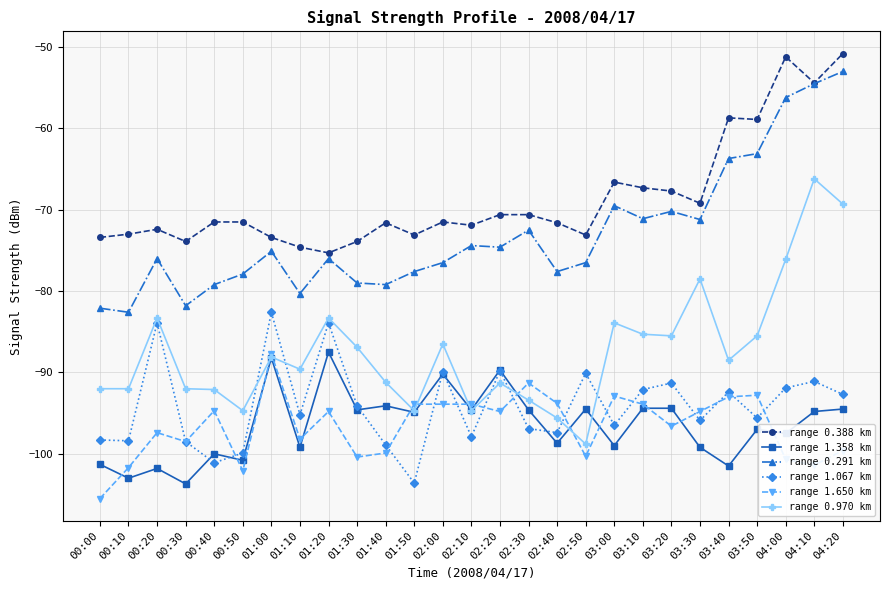

Where does the range 0.970 km series first go above -88?

00:20